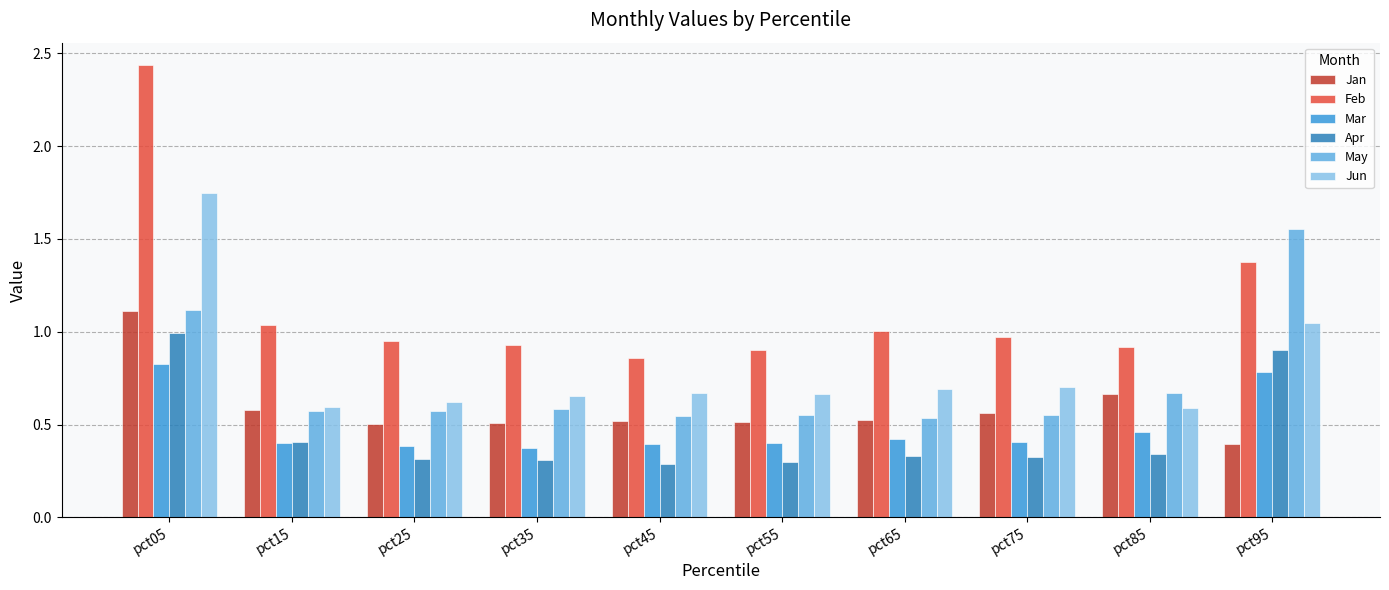

The value of May at pct35 is 0.9. True or false?

False